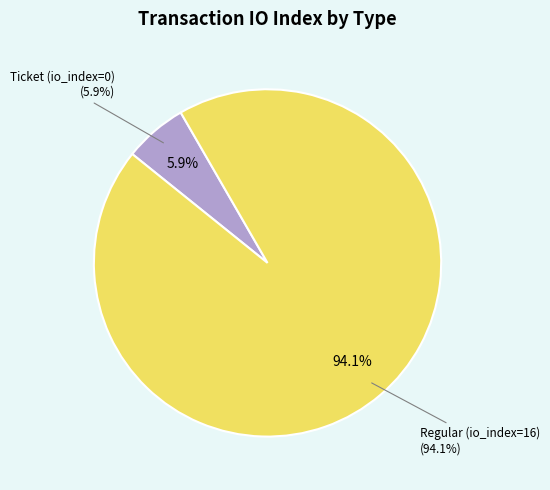

How many segments does this pie chart have?

2